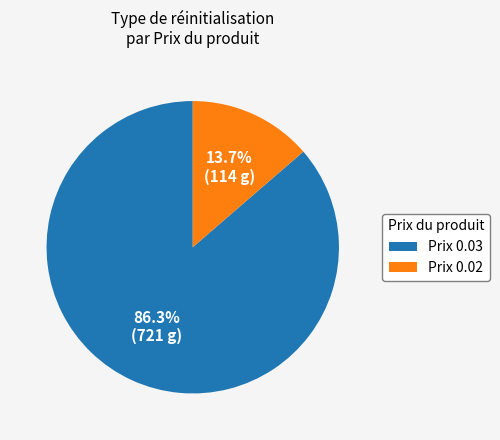

Which slice is the largest?

Prix 0.03